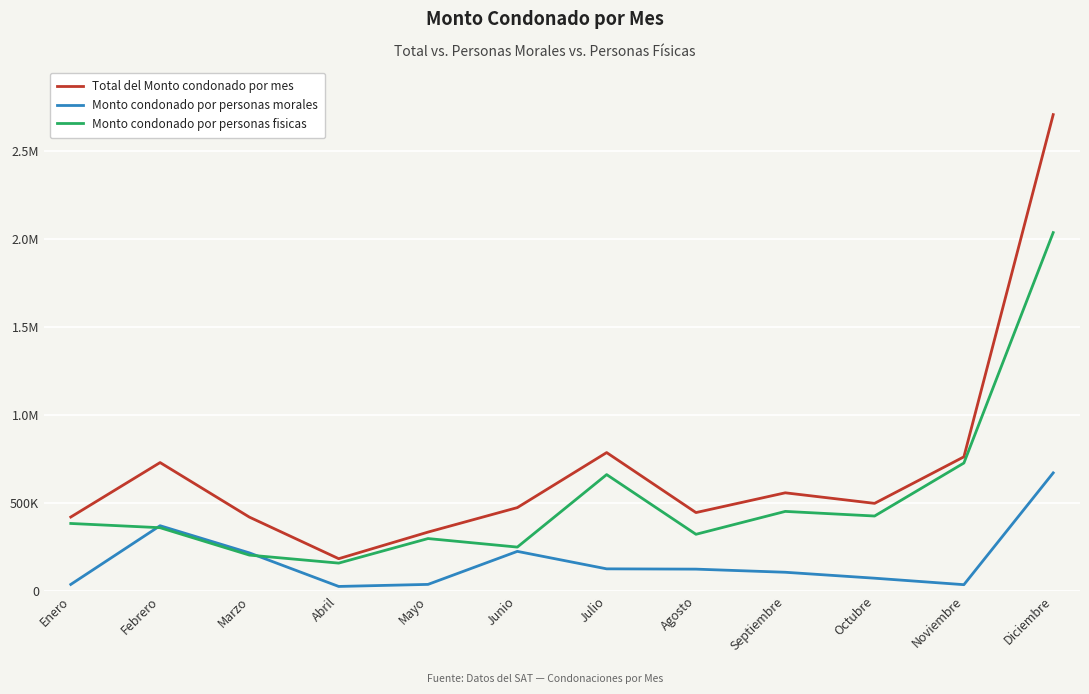

What are all the series names shown in the legend?

Total del Monto condonado por mes, Monto condonado por personas morales, Monto condonado por personas fisicas